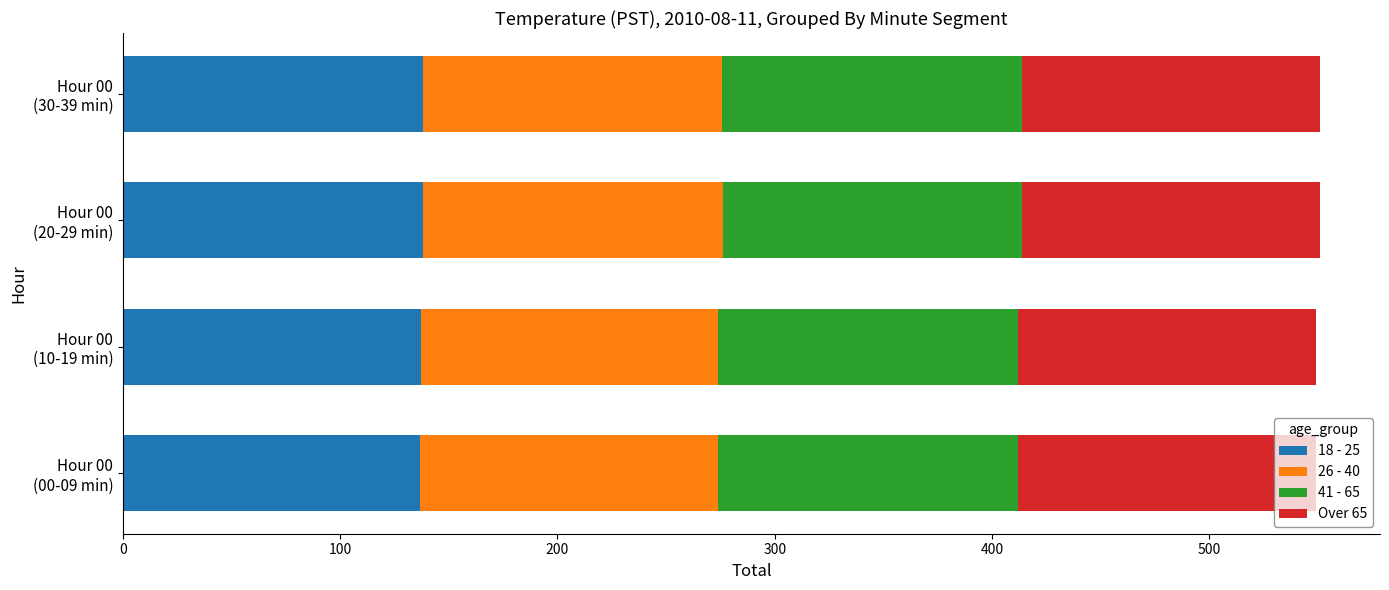

How many data points does each series have?

4